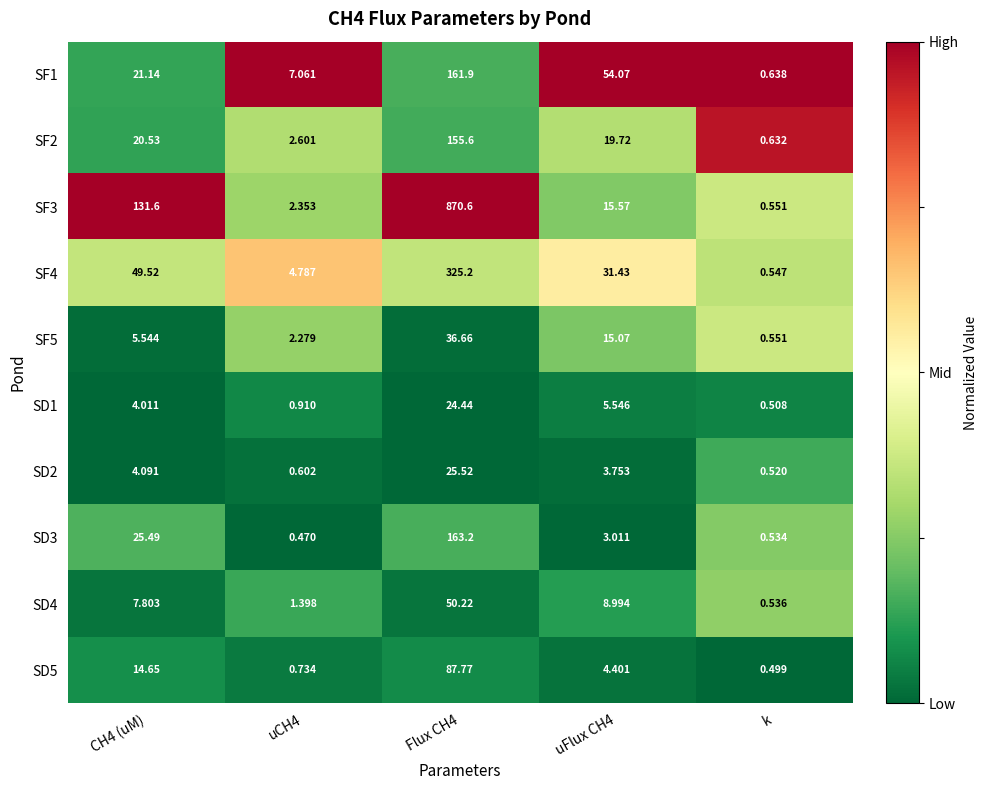

Rank the series by their maximum value, from lowest to highest.

SD1, SD2, SF5, SD4, SD5, SF2, SF1, SD3, SF4, SF3